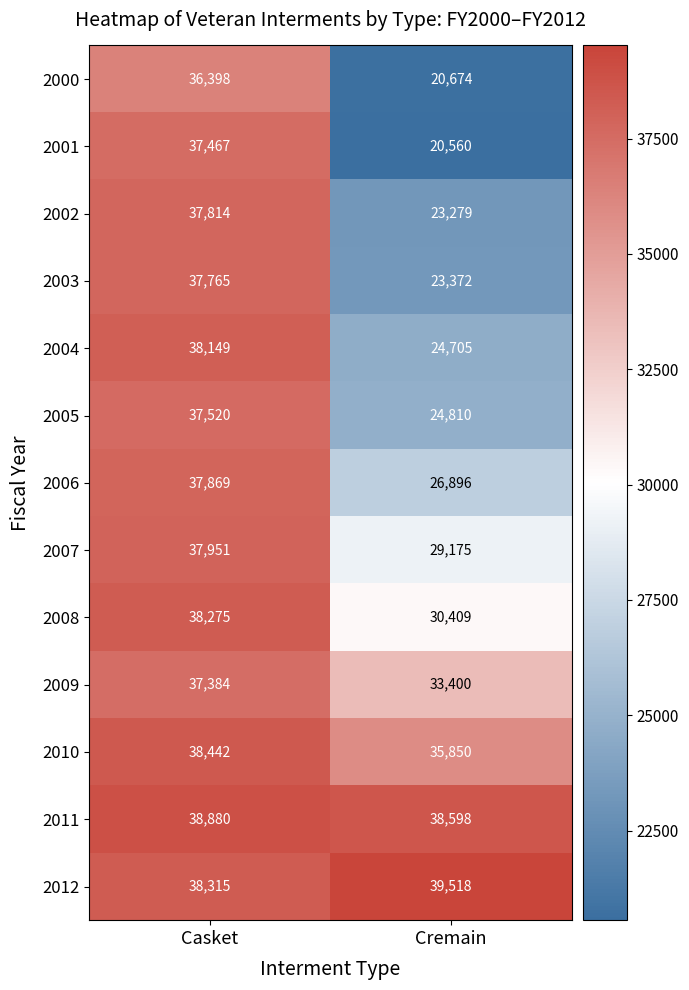

Reading left to right, extract all data points from this chart.

2000: Casket=36398	Cremain=20674
2001: Casket=37467	Cremain=20560
2002: Casket=37814	Cremain=23279
2003: Casket=37765	Cremain=23372
2004: Casket=38149	Cremain=24705
2005: Casket=37520	Cremain=24810
2006: Casket=37869	Cremain=26896
2007: Casket=37951	Cremain=29175
2008: Casket=38275	Cremain=30409
2009: Casket=37384	Cremain=33400
2010: Casket=38442	Cremain=35850
2011: Casket=38880	Cremain=38598
2012: Casket=38315	Cremain=39518